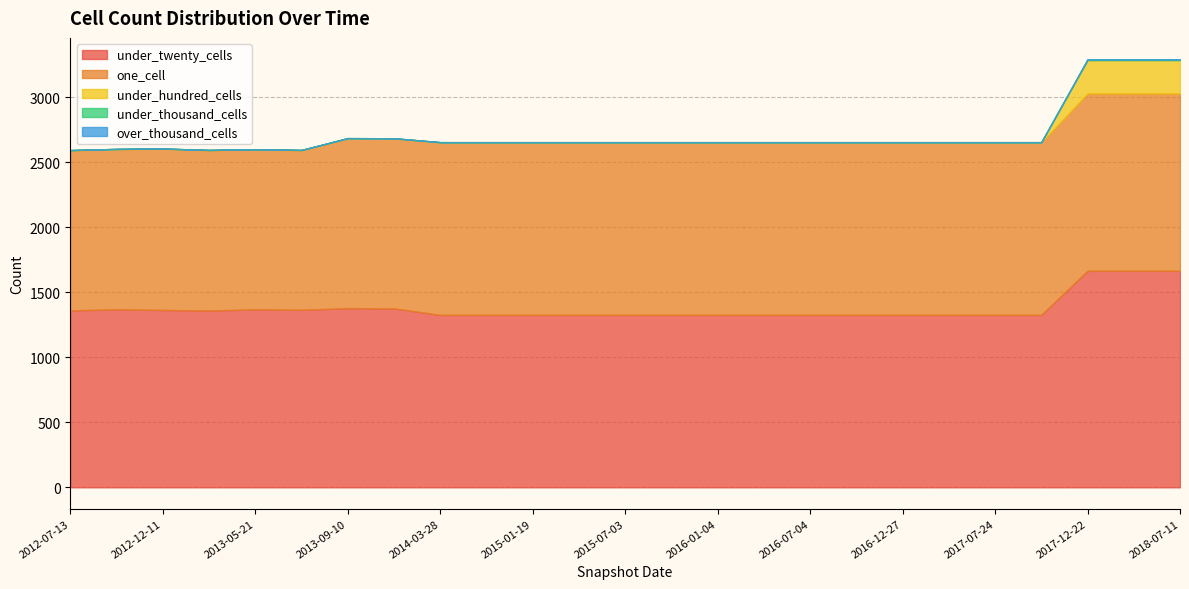

Which series has the largest range (max minus min)?

under_twenty_cells